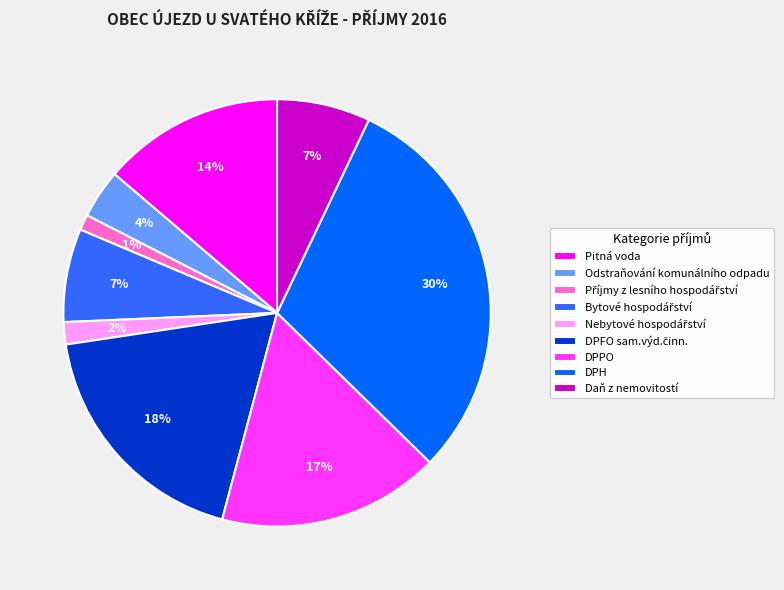

Count the number of slices in the pie.

9